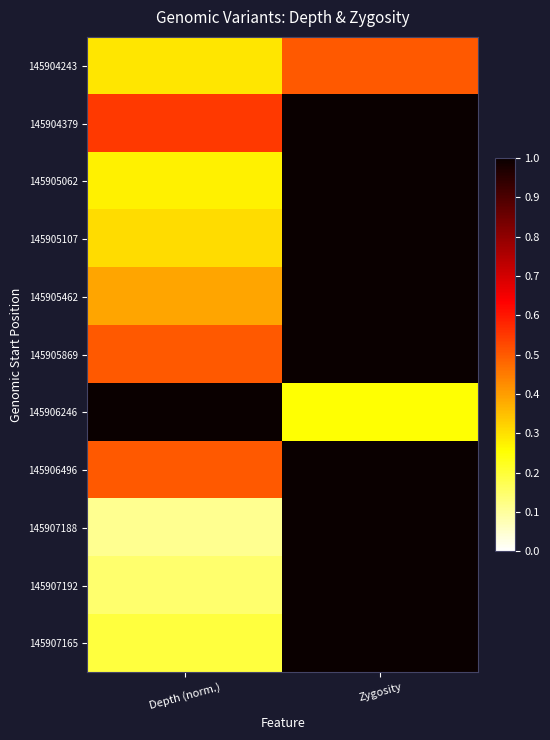

What is the spread (max minus min) of values at Zygosity?

0.8